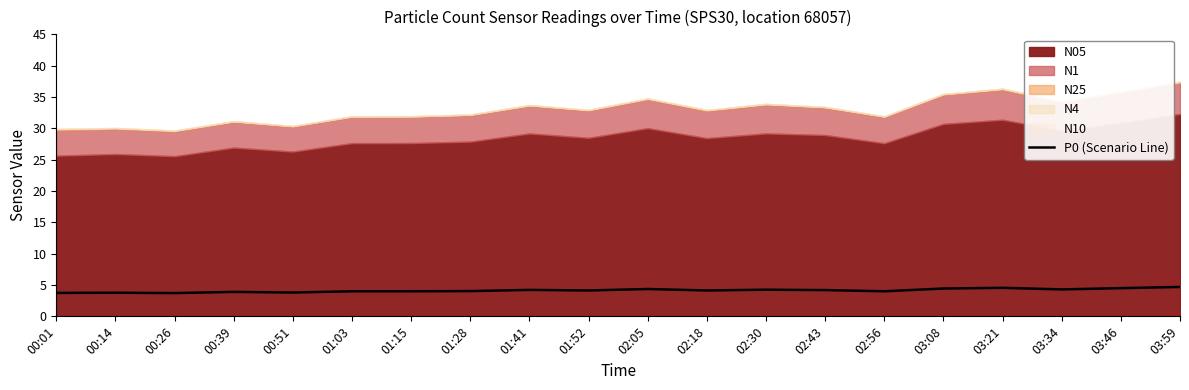

At which label is the value closest to 4?

01:03